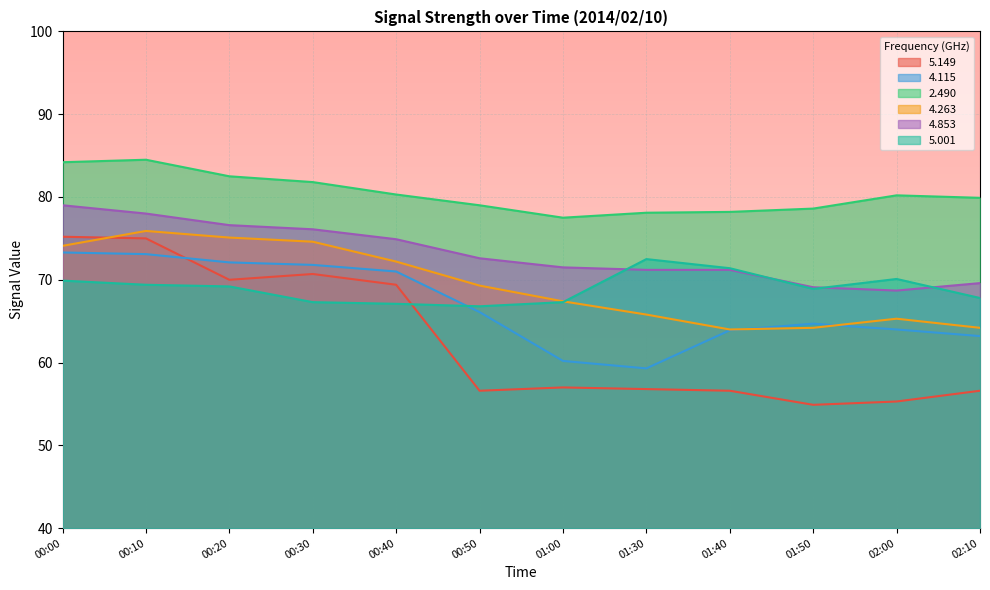

At which category is the sum across all series the highest?

00:10